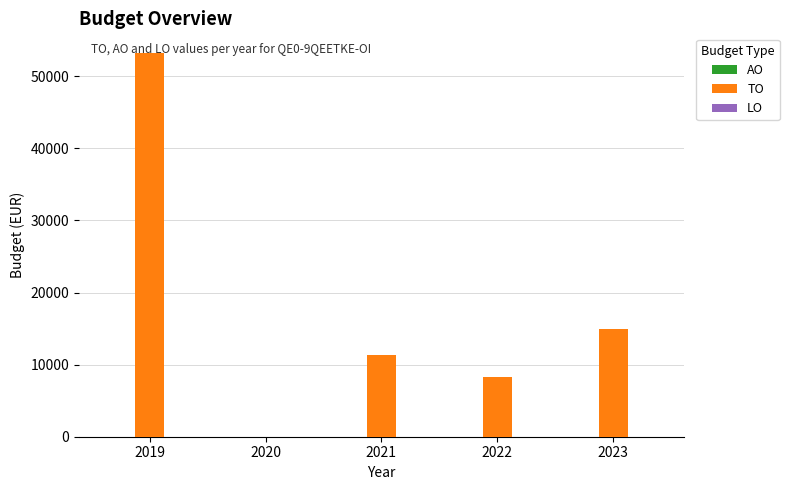

What is the ratio of the value at 2021 to the value at 2023?

0.8